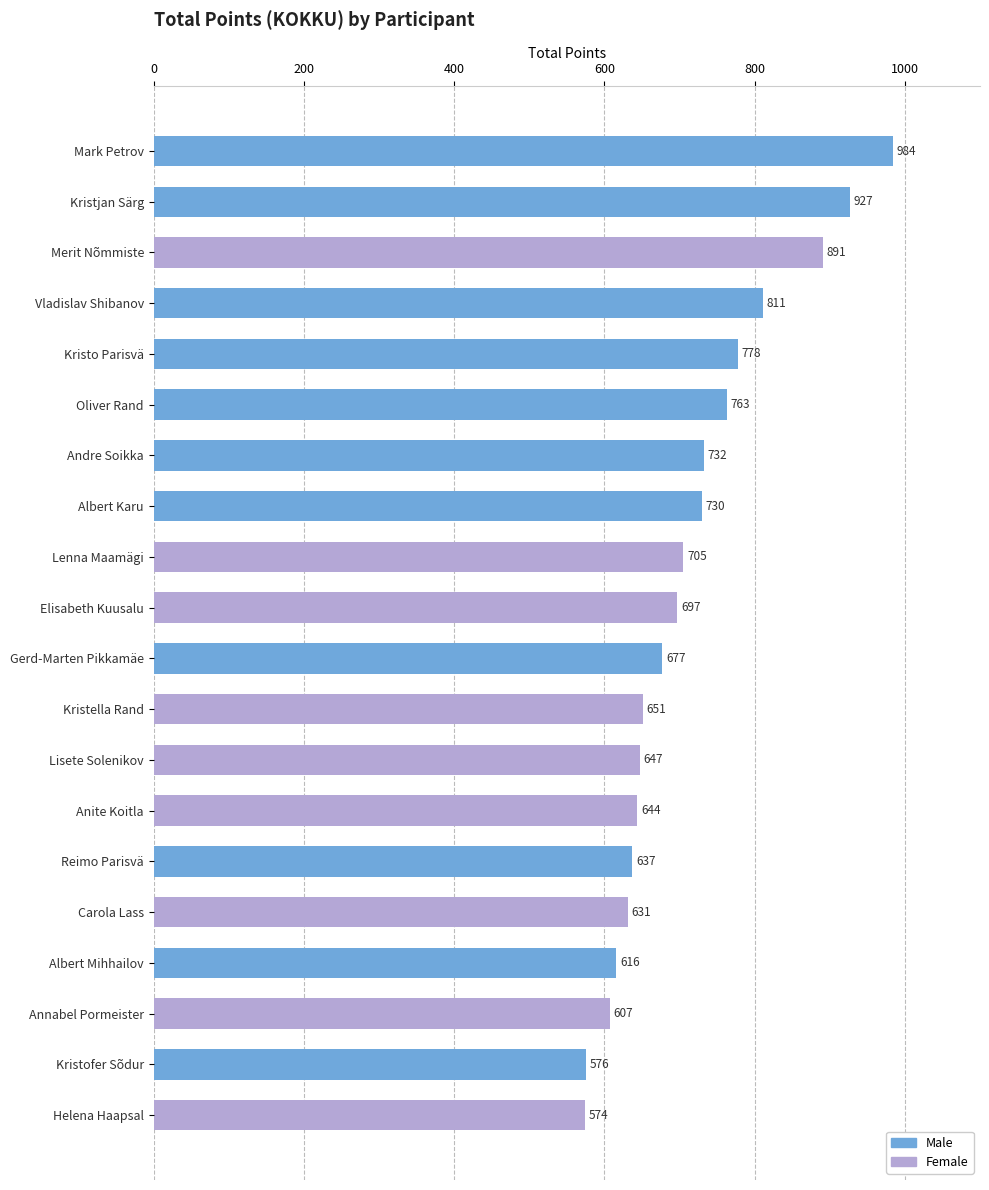

List the labels in order of value, smallest first.

Helena Haapsal, Kristofer Sõdur, Annabel Pormeister, Albert Mihhailov, Carola Lass, Reimo Parisvä, Anite Koitla, Lisete Solenikov, Kristella Rand, Gerd-Marten Pikkamäe, Elisabeth Kuusalu, Lenna Maamägi, Albert Karu, Andre Soikka, Oliver Rand, Kristo Parisvä, Vladislav Shibanov, Merit Nõmmiste, Kristjan Särg, Mark Petrov